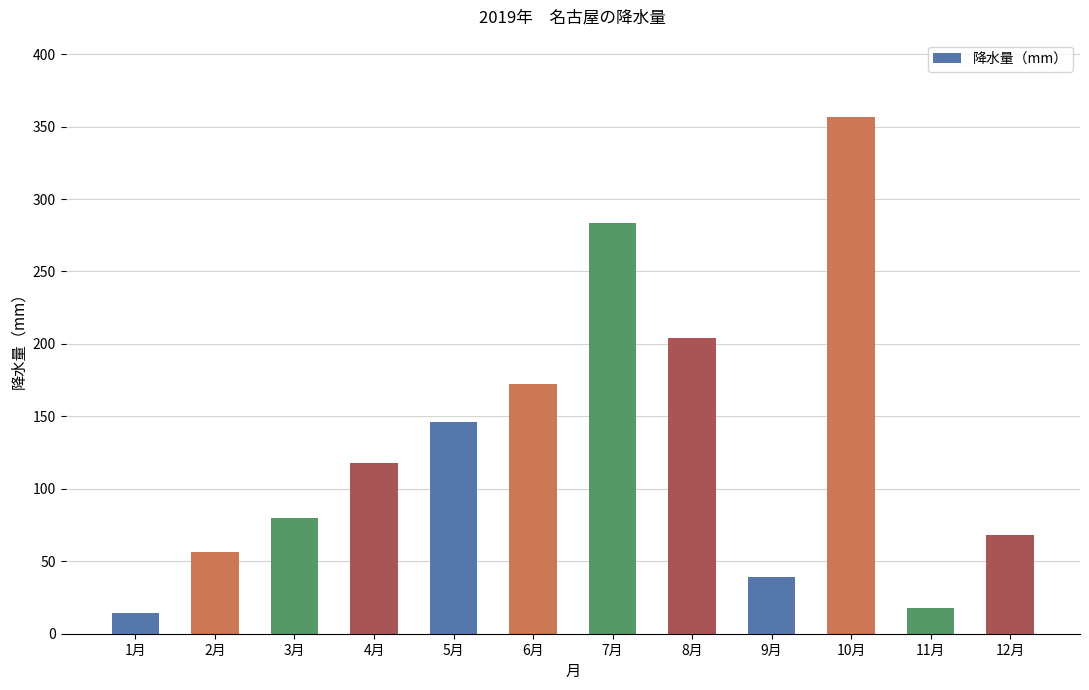

What is the sum of all values?

1555.5